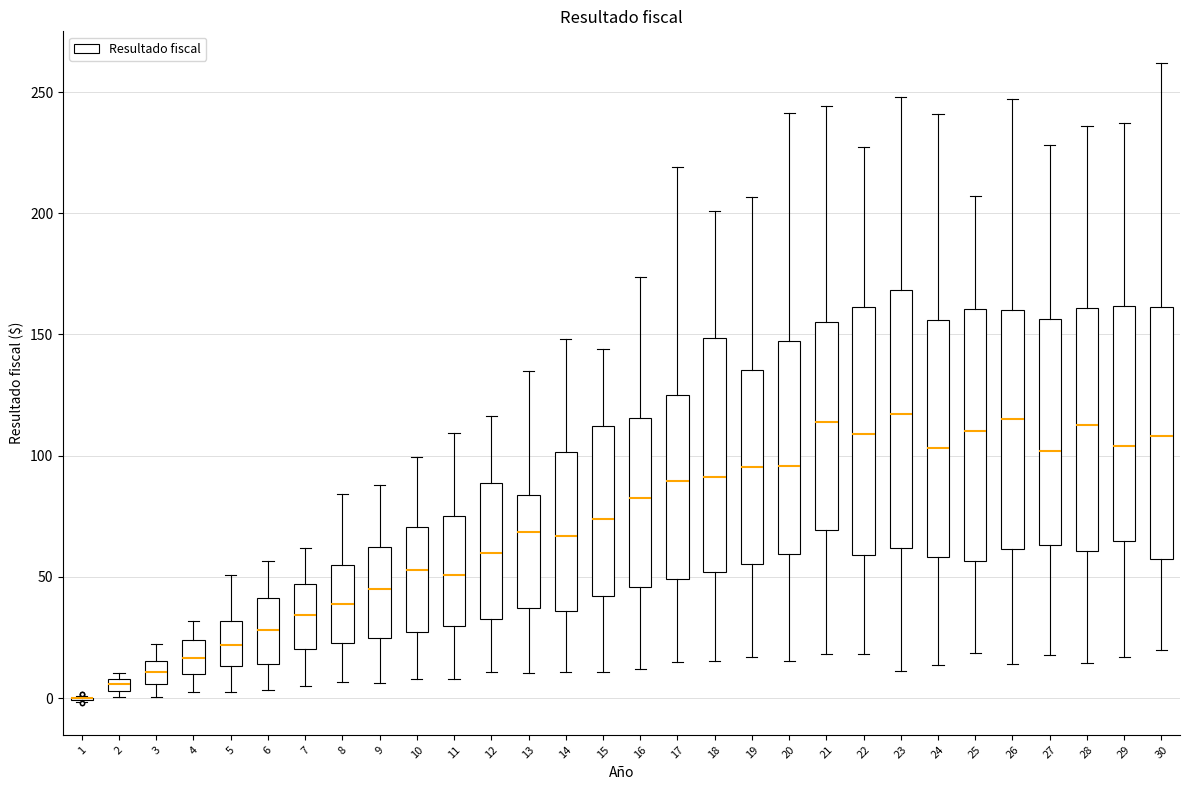

Where does the median line of the box at x = 23 sit on the y-axis? The values are not printed on the chart, so give them approximately, as read against the axis.

115